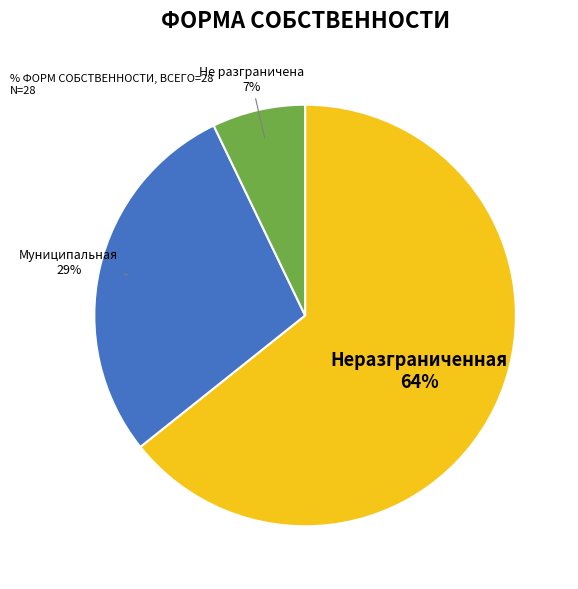

How many segments does this pie chart have?

3